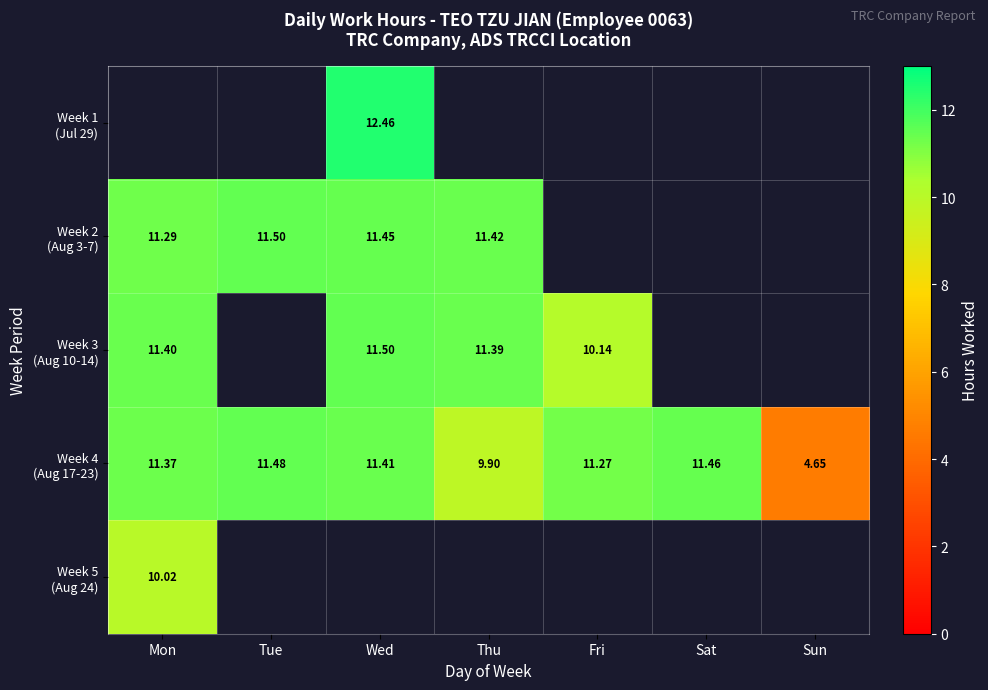

The value of Week 3 (Aug 10-14) at Thu is 11.4. True or false?

True